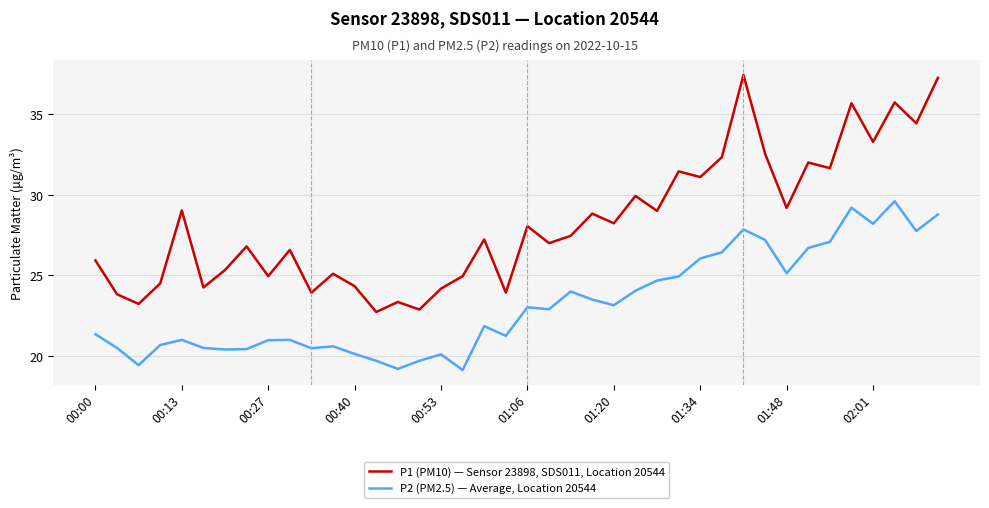

Which series has the largest total across all categories?

P1 (PM10) — Sensor 23898, SDS011, Location 20544